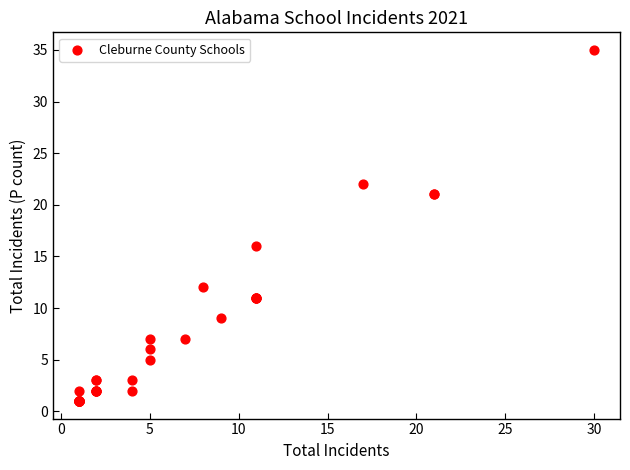

What Y value in the scatter plot is closest to 18?

16